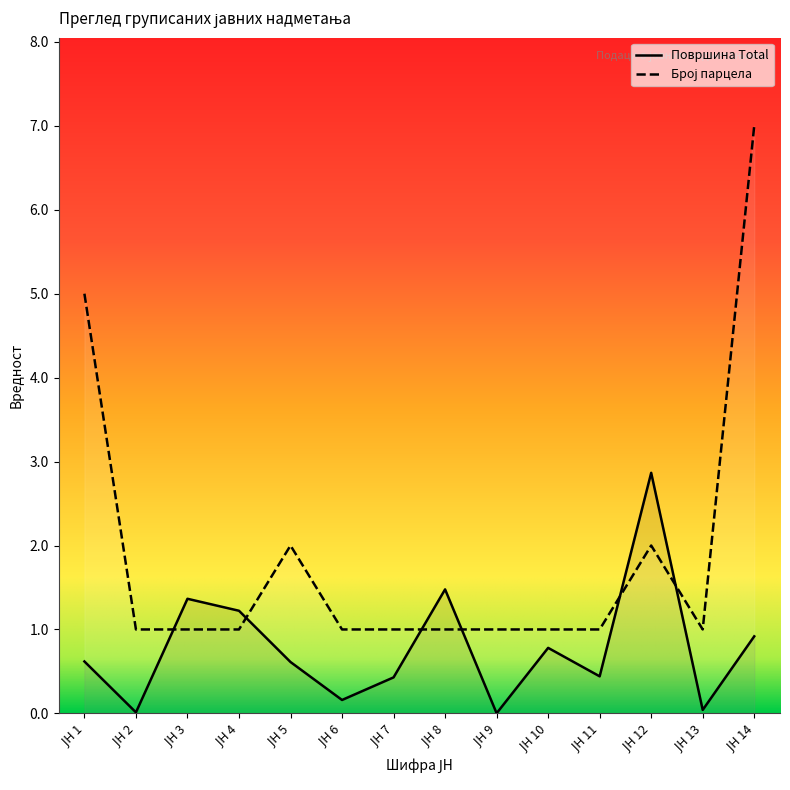

How many times do Површина Total and Број парцела cross each other?

6